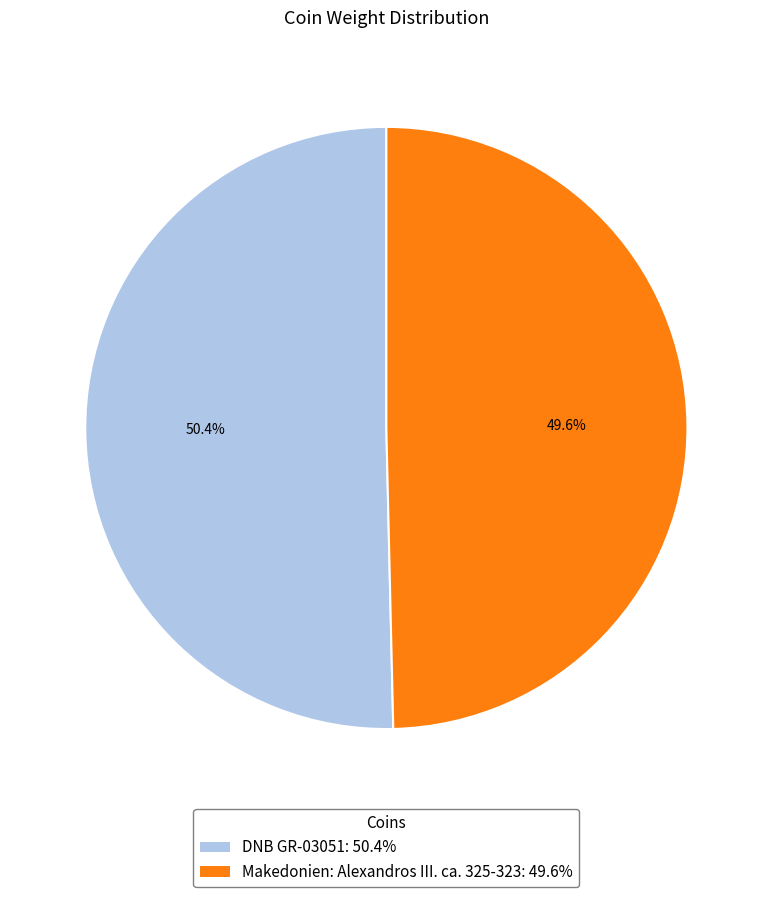

What portion of the pie excludes Makedonien: Alexandros III. ca. 325-323?

50.4%